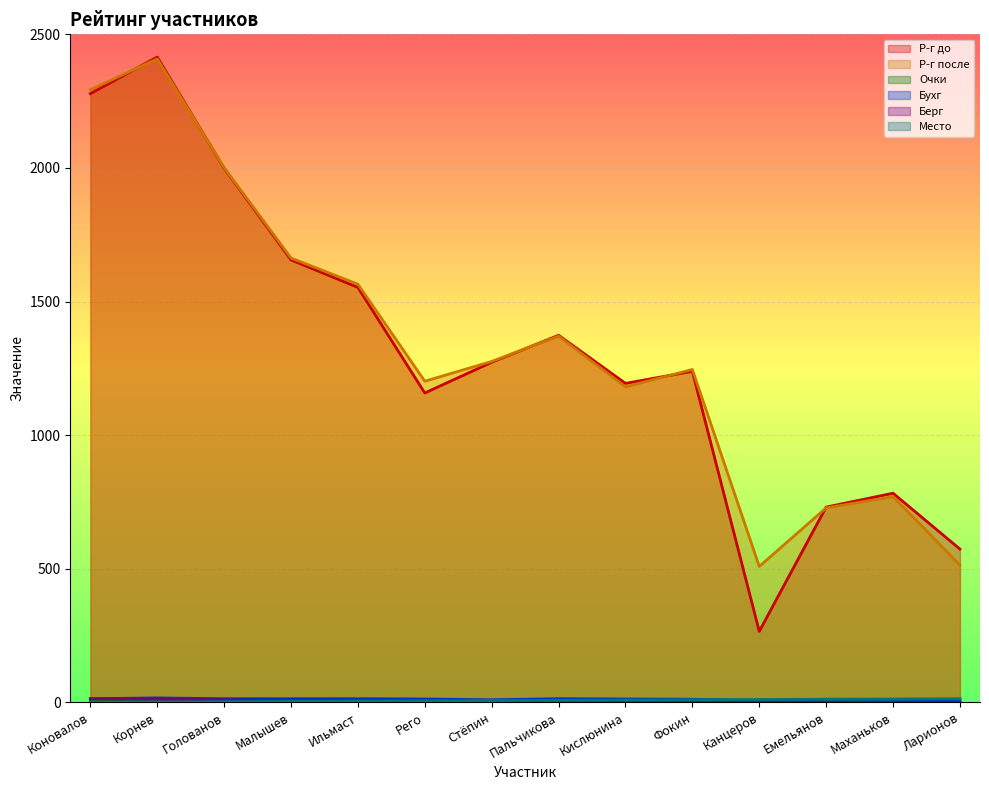

Where does the Р-г после series first go above 1276?

Коновалов